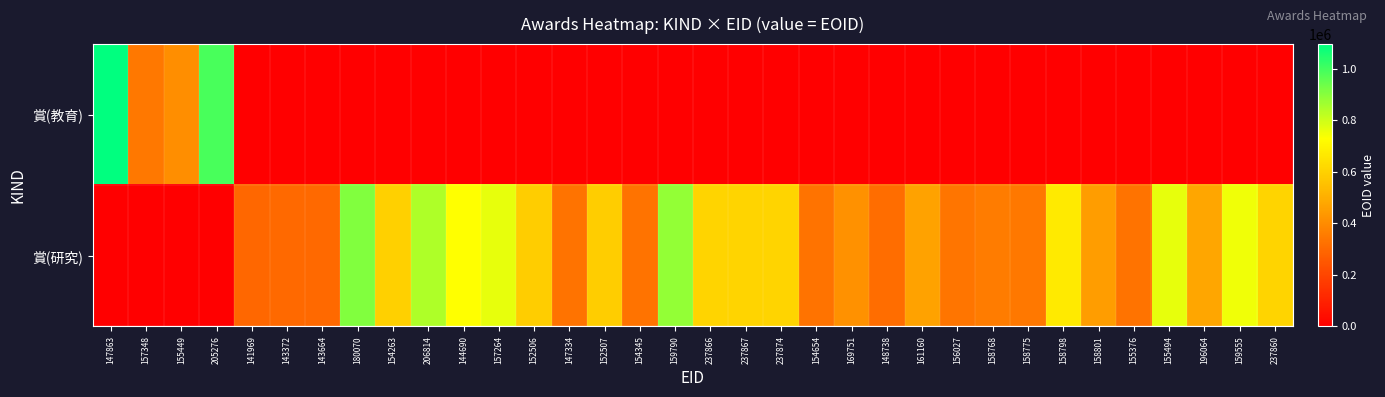

How many categories are shown in the chart?

34